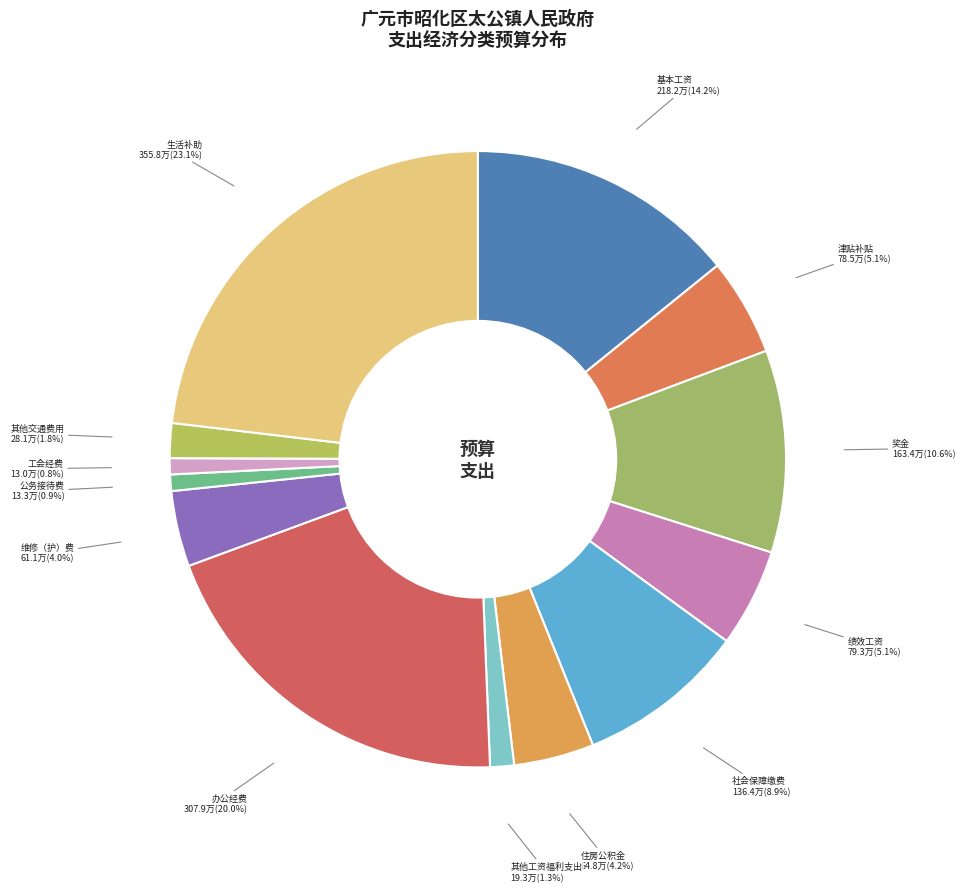

Is it true that 绩效工资 is 5% of the pie?

True